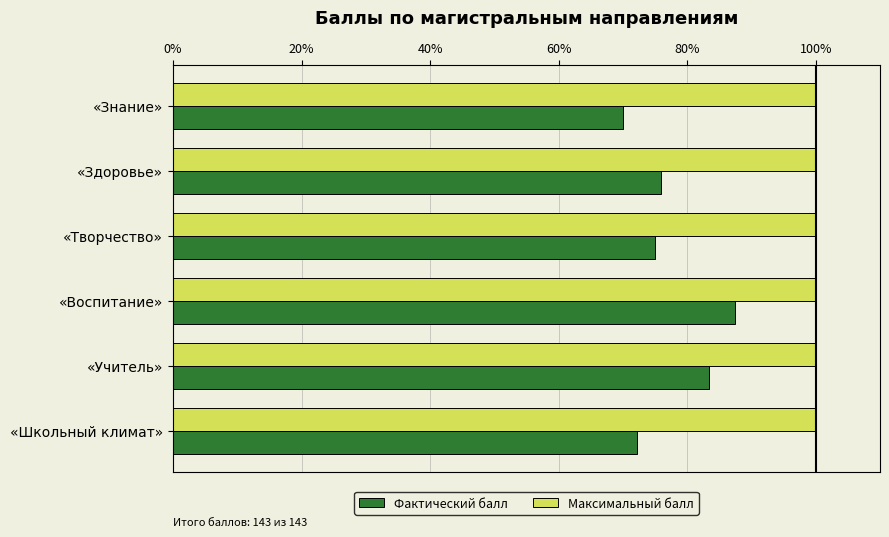

Rank the series by their average value, from highest to lowest.

Максимальный балл, Фактический балл